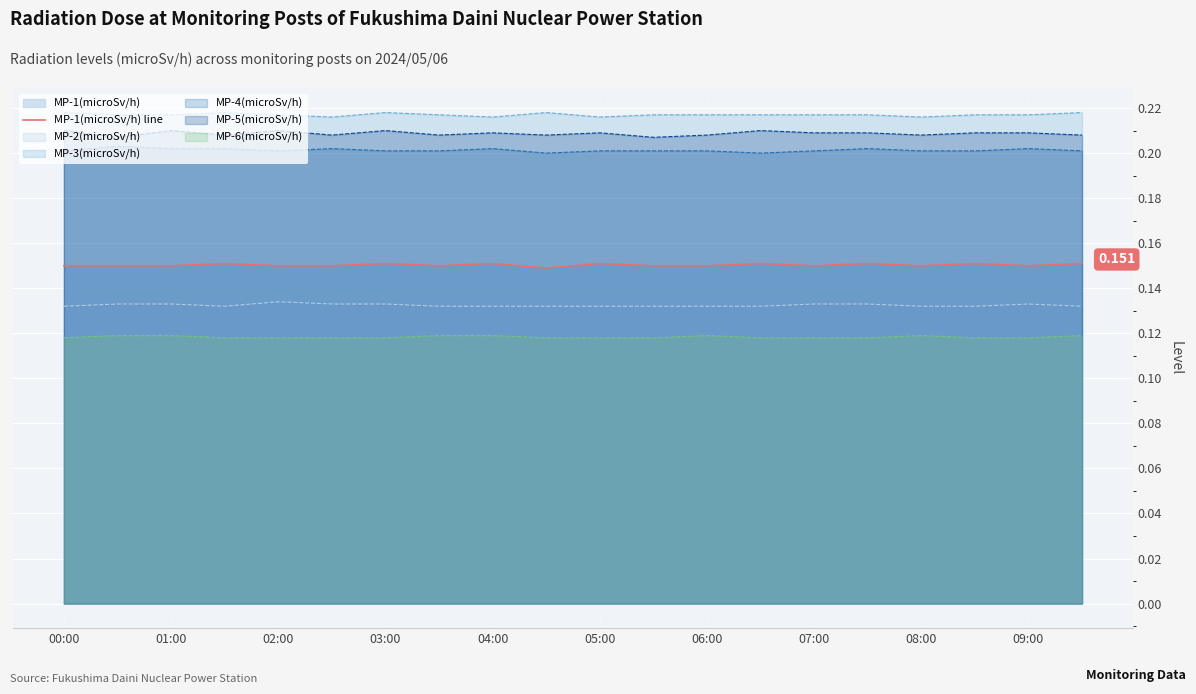

Is the value of MP-5(microSv/h) at 04:00 greater than the value of MP-1(microSv/h) line at 07:00?

Yes